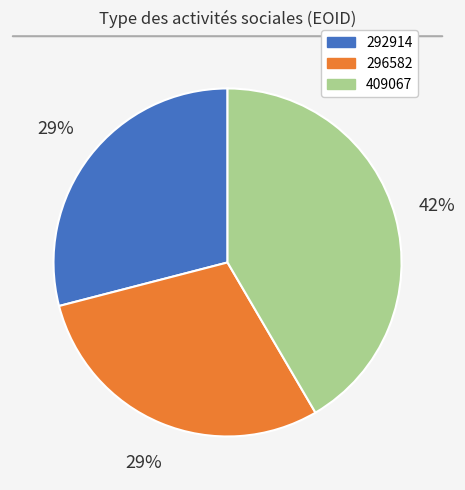

Do 292914 and 409067 together represent more than half of the pie?

Yes